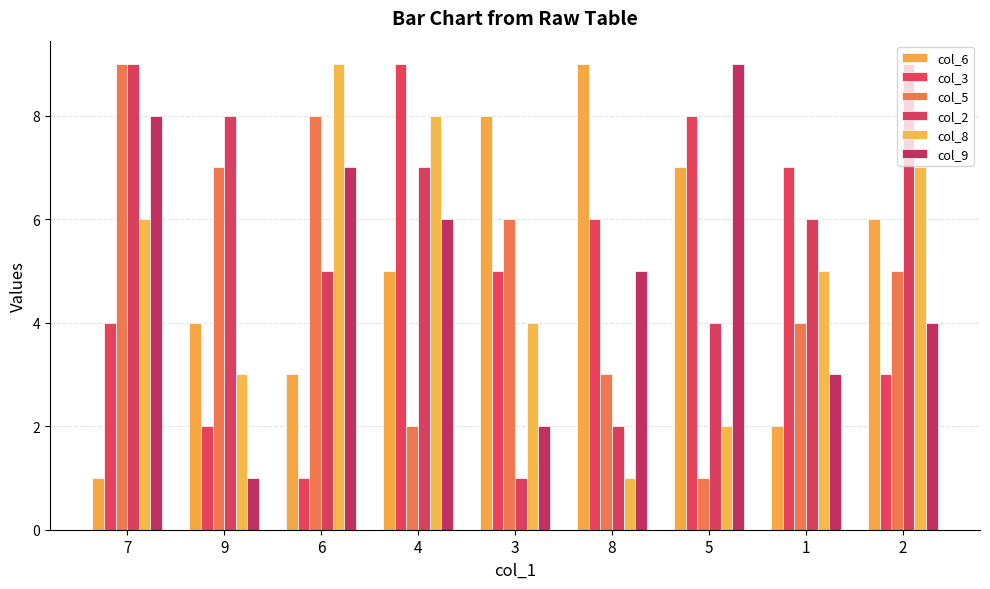

What position from the right is 8?

4